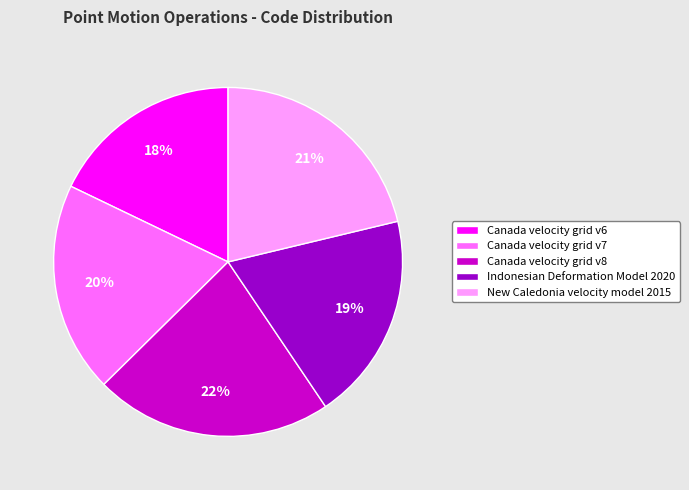

Is there a majority slice in this chart?

No